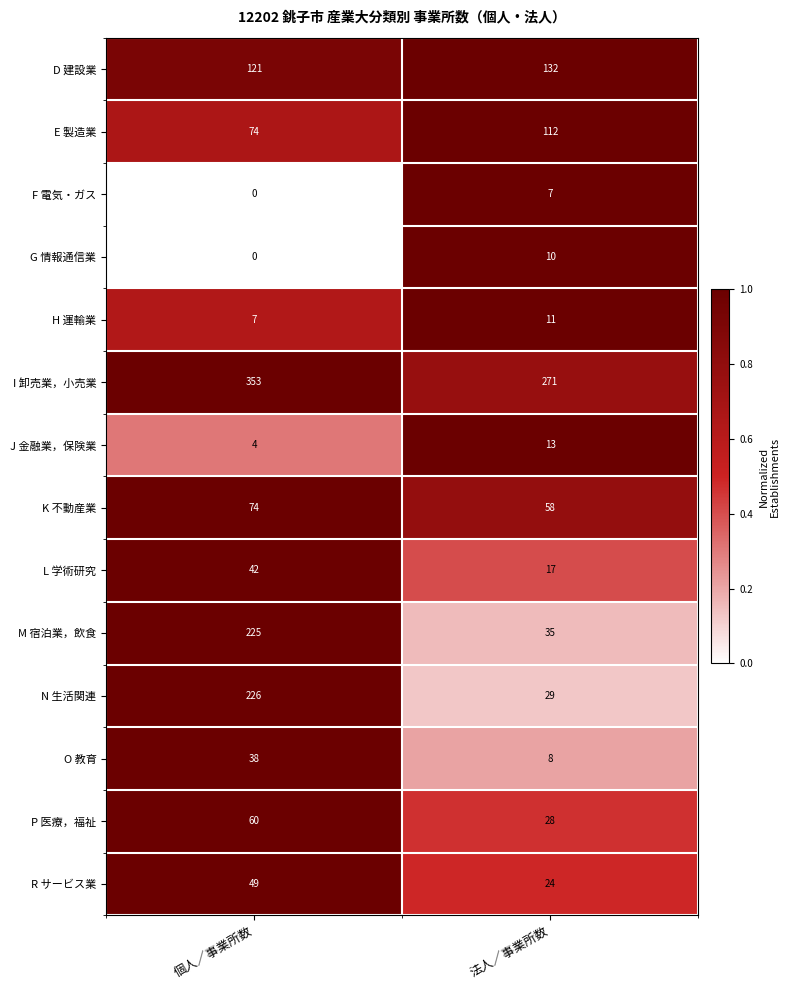

What is the difference between the highest and lowest values at 個人／事業所数?

353